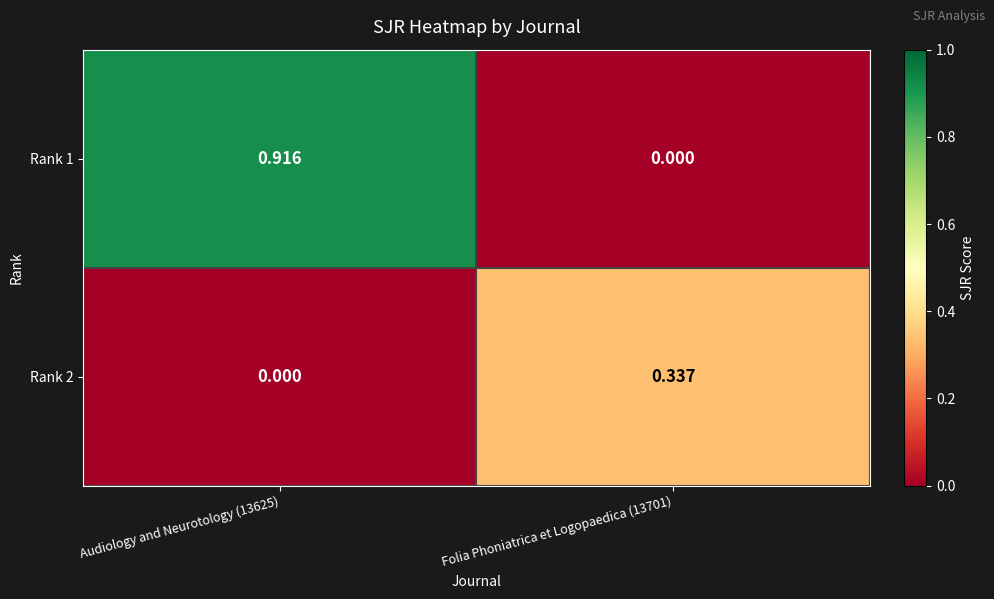

Reading right to left, extract all data points from this chart.

Rank 1: Folia Phoniatrica et Logopaedica (13701)=0.0	Audiology and Neurotology (13625)=0.9
Rank 2: Folia Phoniatrica et Logopaedica (13701)=0.3	Audiology and Neurotology (13625)=0.0